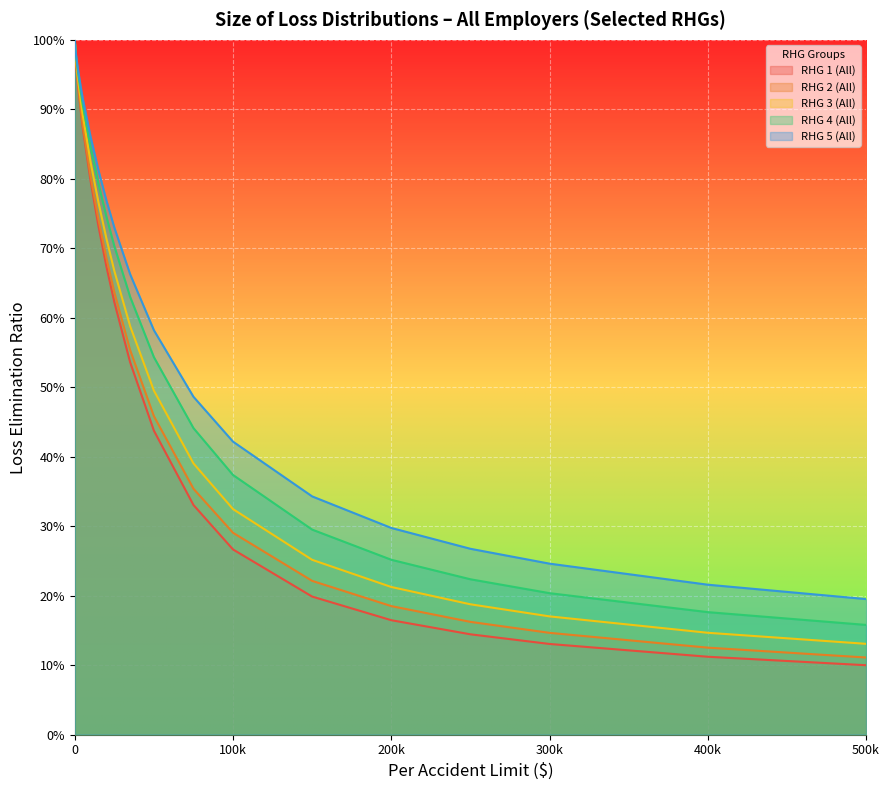

Which series has the largest total across all categories?

RHG 5 (All)